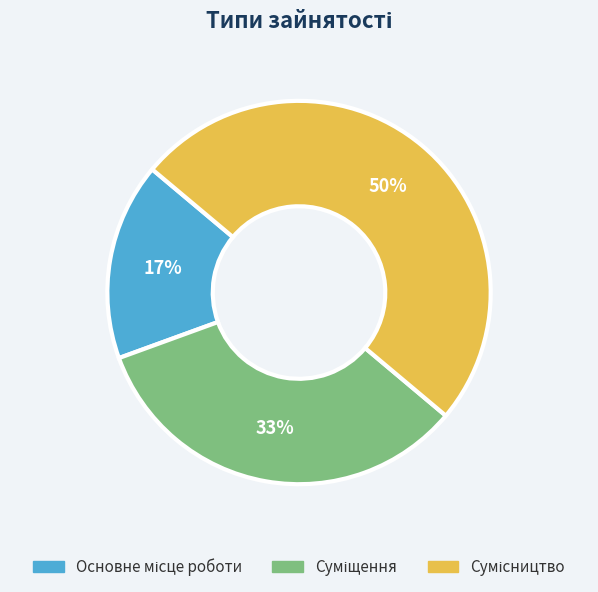

How many slices are in this pie chart?

3